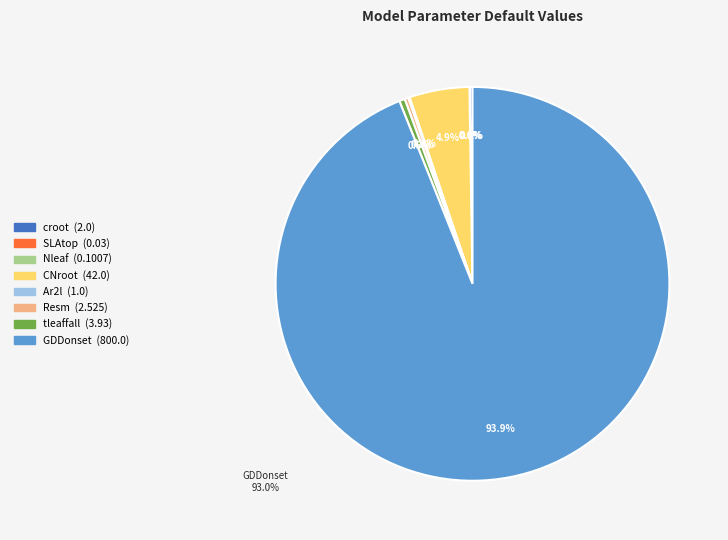

Is there any slice that represents more than half of the pie?

Yes